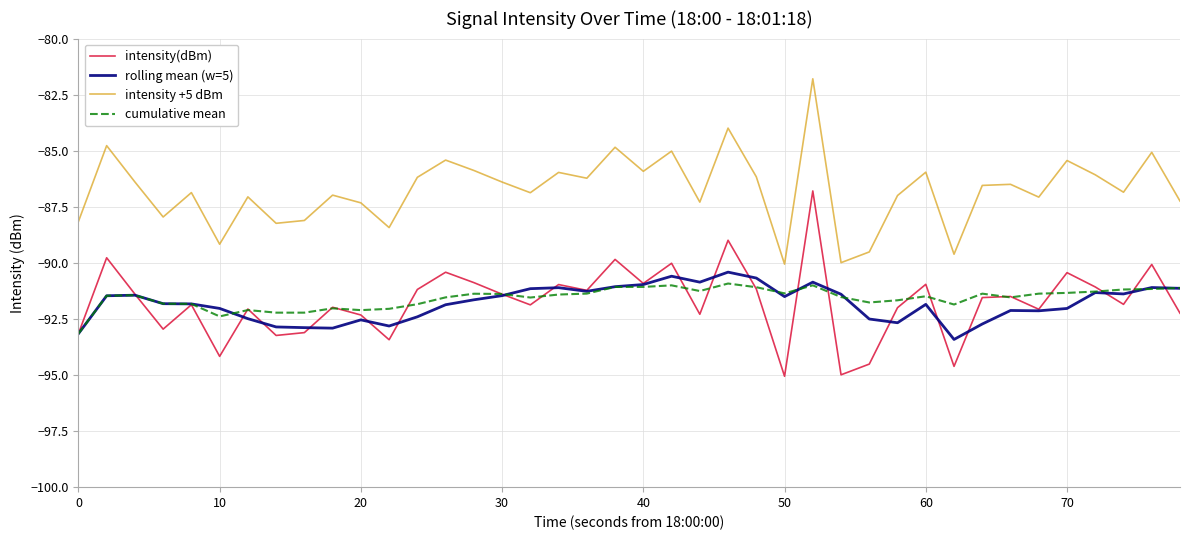

True or false: rolling mean (w=5) and intensity +5 dBm intersect in this chart.

False